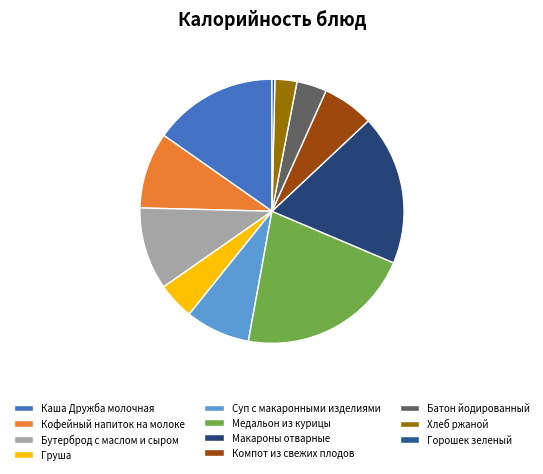

To the nearest percent, what is the average slice percentage?

9%